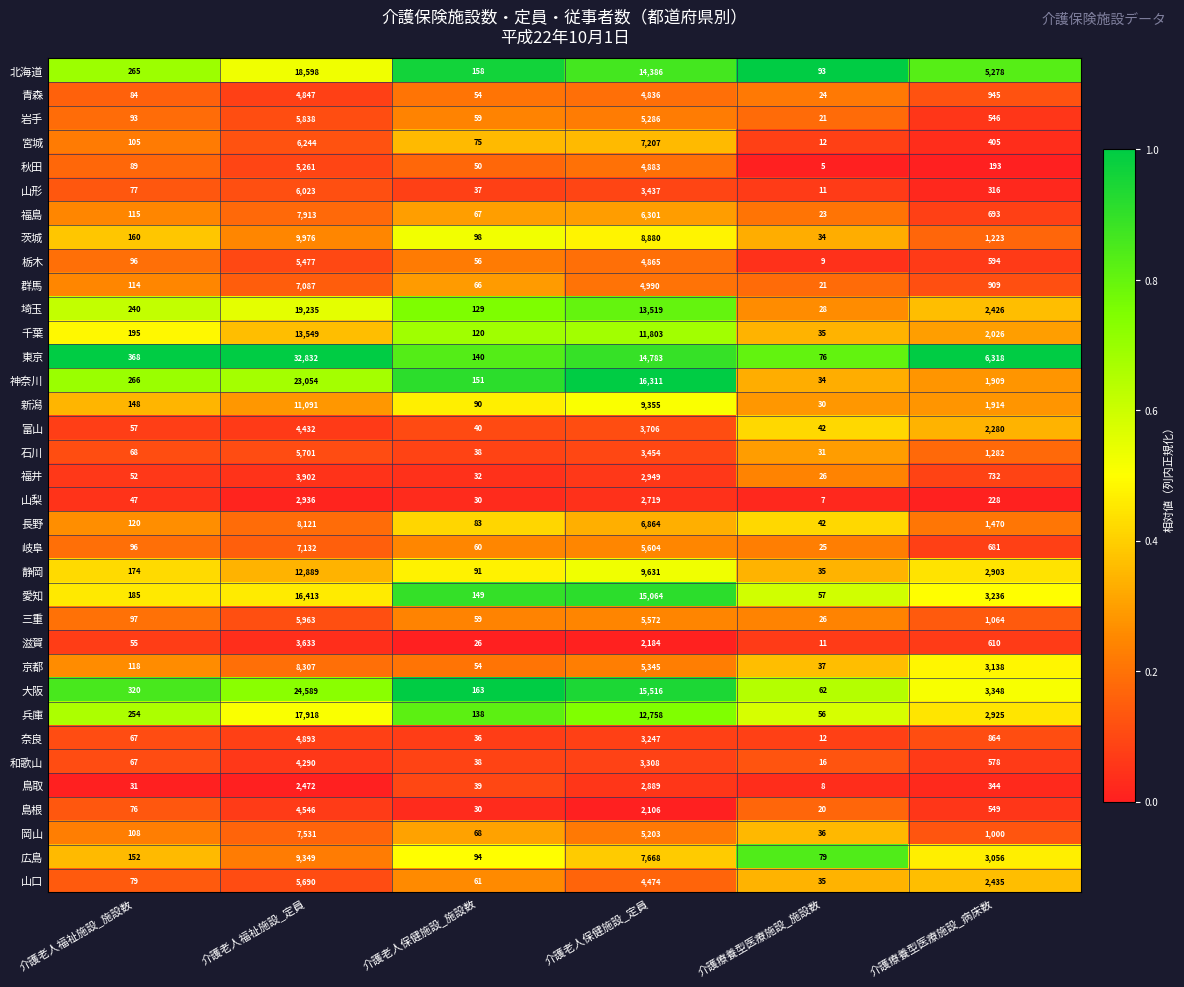

Between 介護療養型医療施設_施設数 and 介護療養型医療施設_病床数, which series saw the biggest shift?

東京